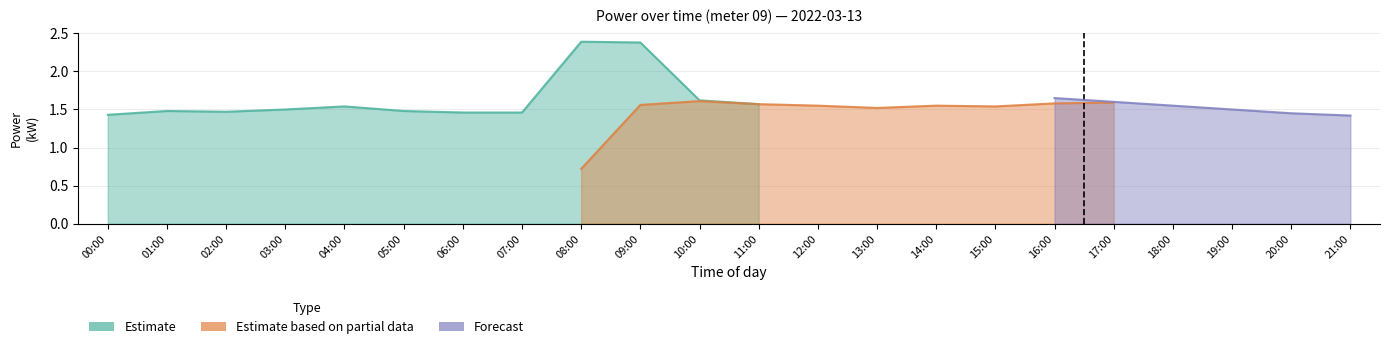

What are all the series names shown in the legend?

Estimate, Estimate based on partial data, Forecast